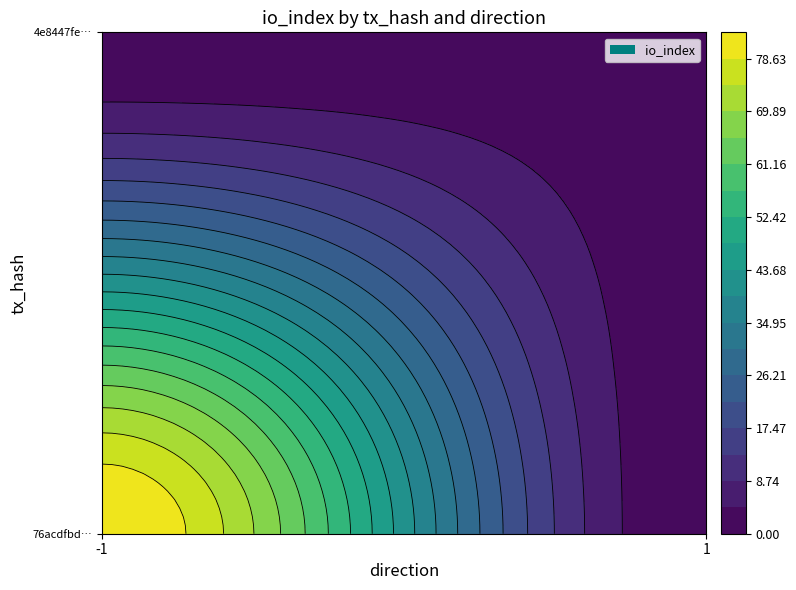

True or false: 76acdfbdb41cd5e0f3ed700c4db45980a222203 has a value of 83 at io_index.

True